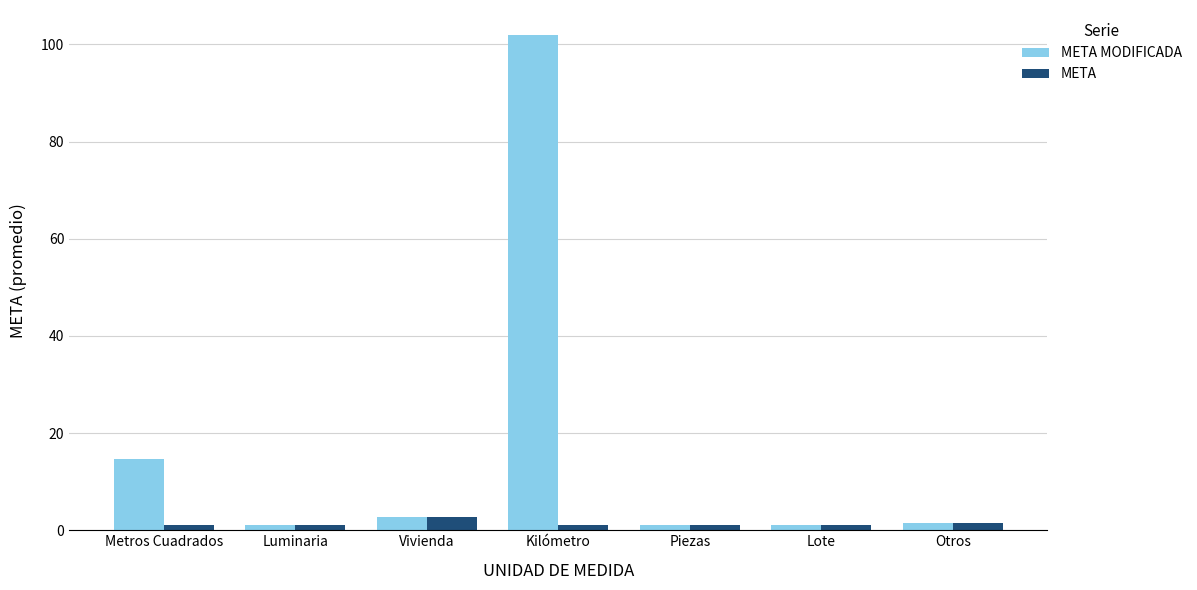

Rank the series by their maximum value, from highest to lowest.

META MODIFICADA, META